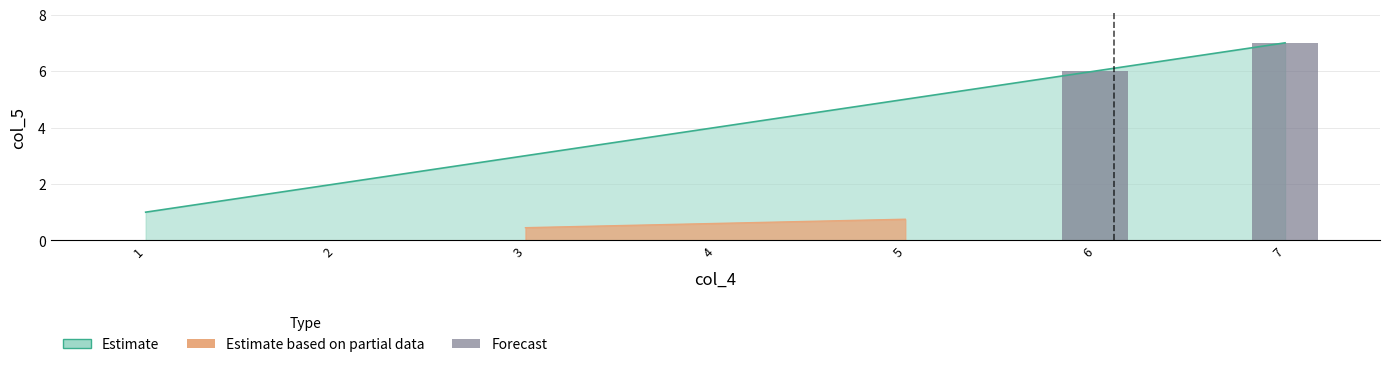

Which has a higher value, 6 or 7?

7